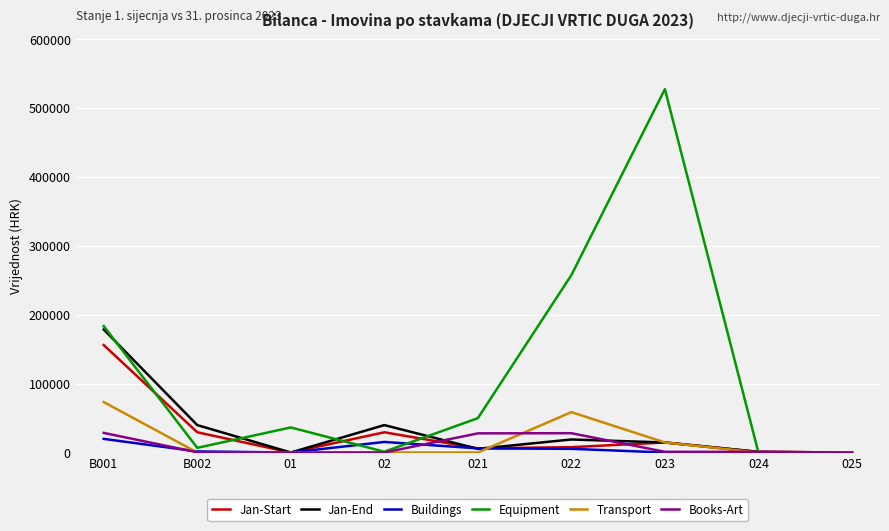

Does the chart have visible grid lines?

Yes